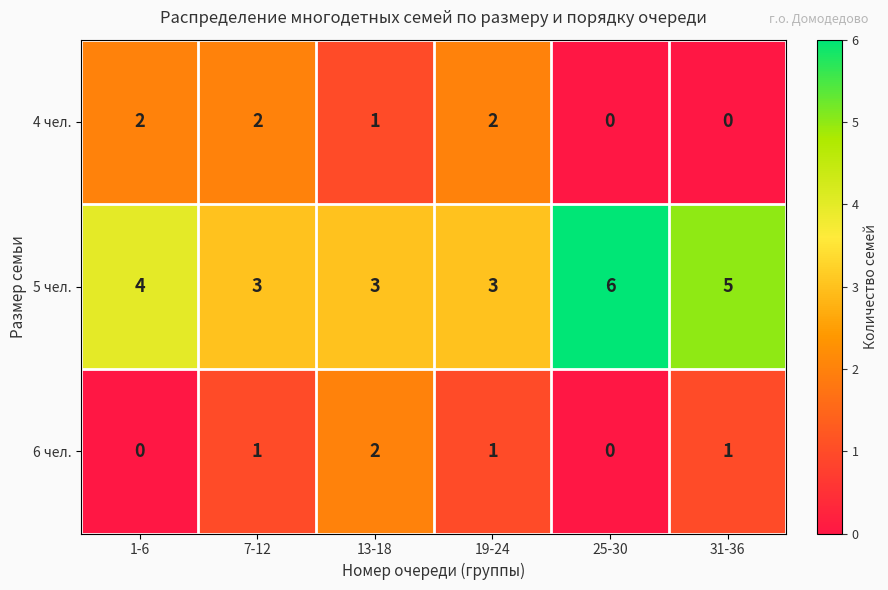

What is the sum of all 4 чел. values?

7